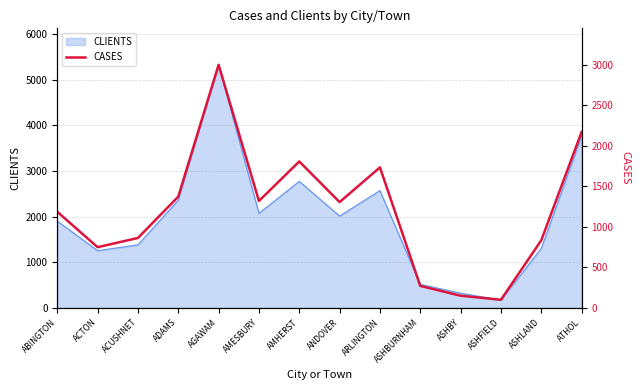

True or false: there are more than 1 points higher than both neighbors.

True